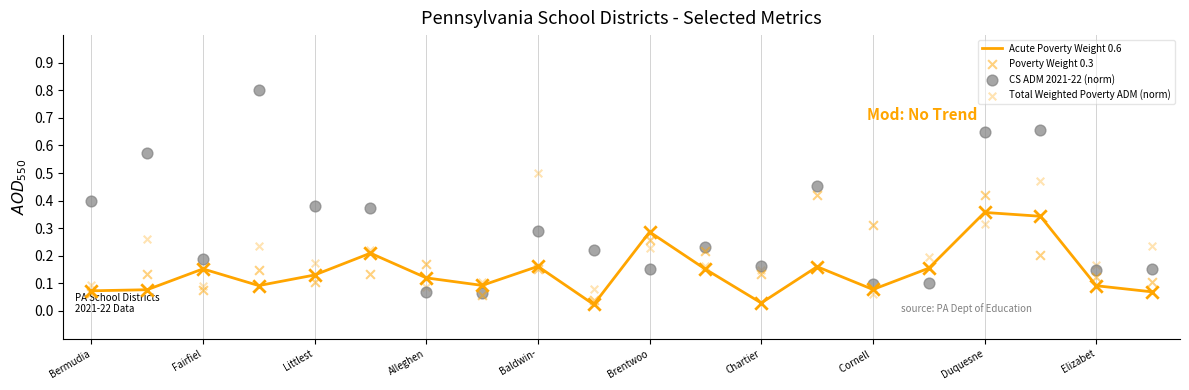

Which series contains the highest Y value?

CS ADM 2021-22 (norm)